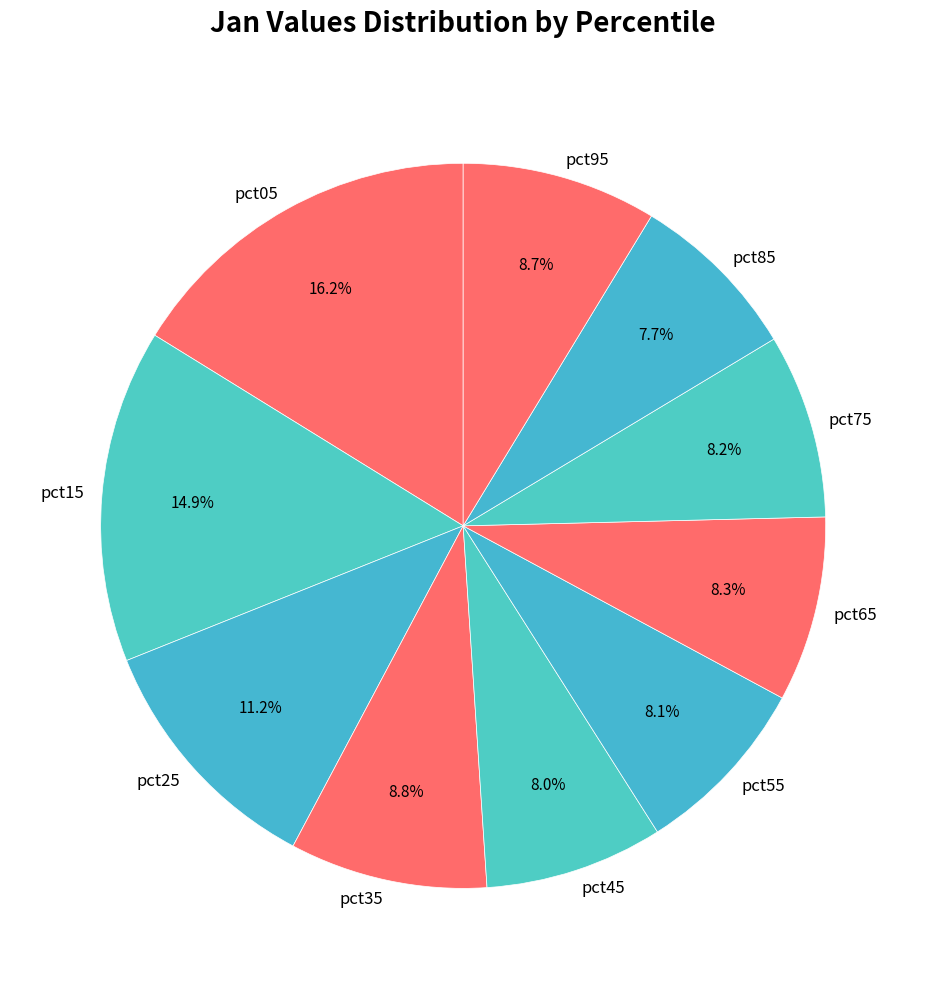

To the nearest percent, what is the difference between the pct15 and pct75 slice percentages?

7%